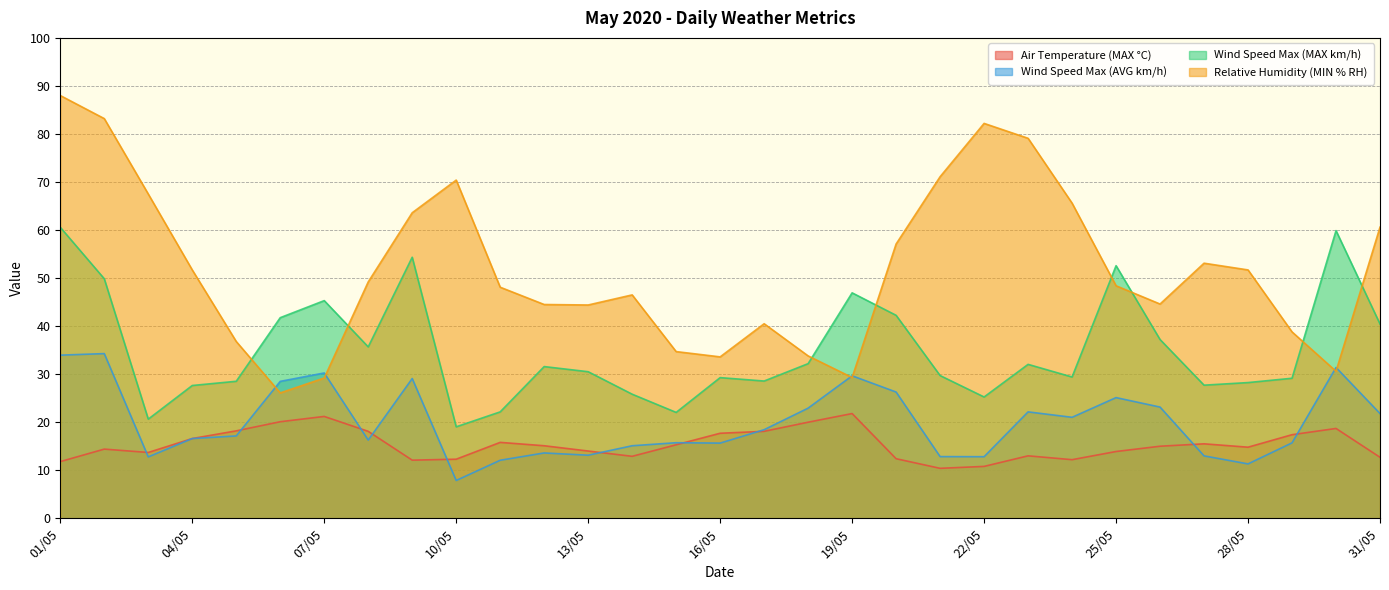

What is the minimum value for Wind Speed Max (MAX km/h)?

19.0